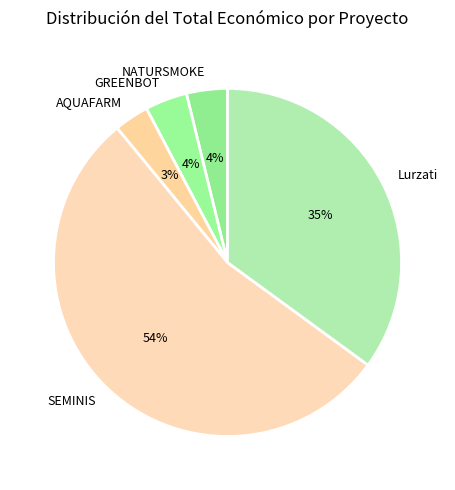

Is the sum of SEMINIS and GREENBOT greater than half?

Yes